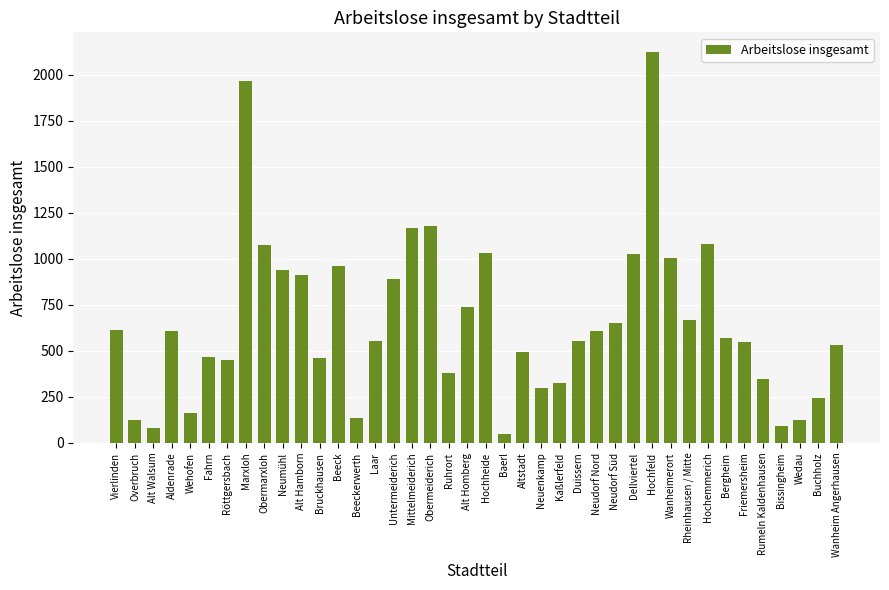

How many categories are shown in the chart?

40